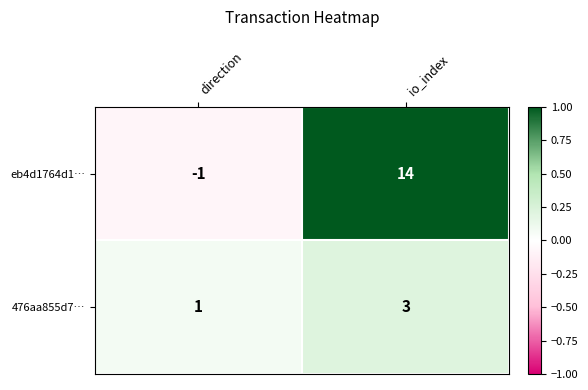

List the series in order of their overall mean, lowest first.

476aa855d7…, eb4d1764d1…